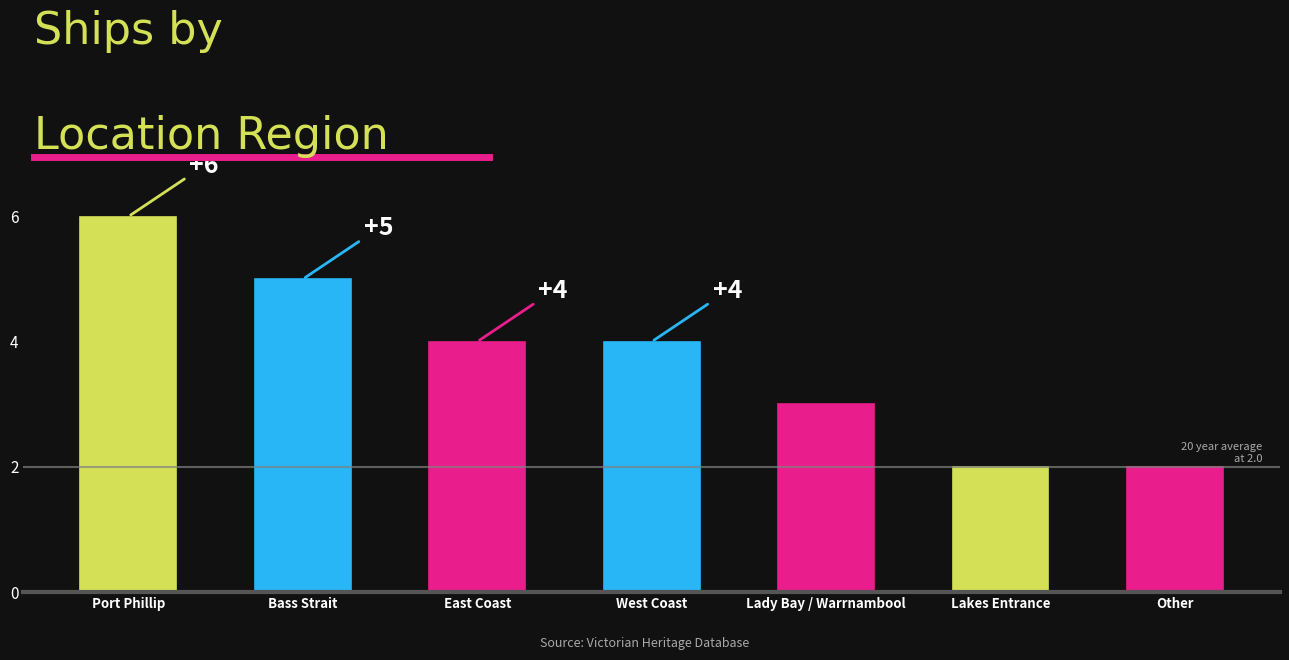

How many bars are there in total?

7